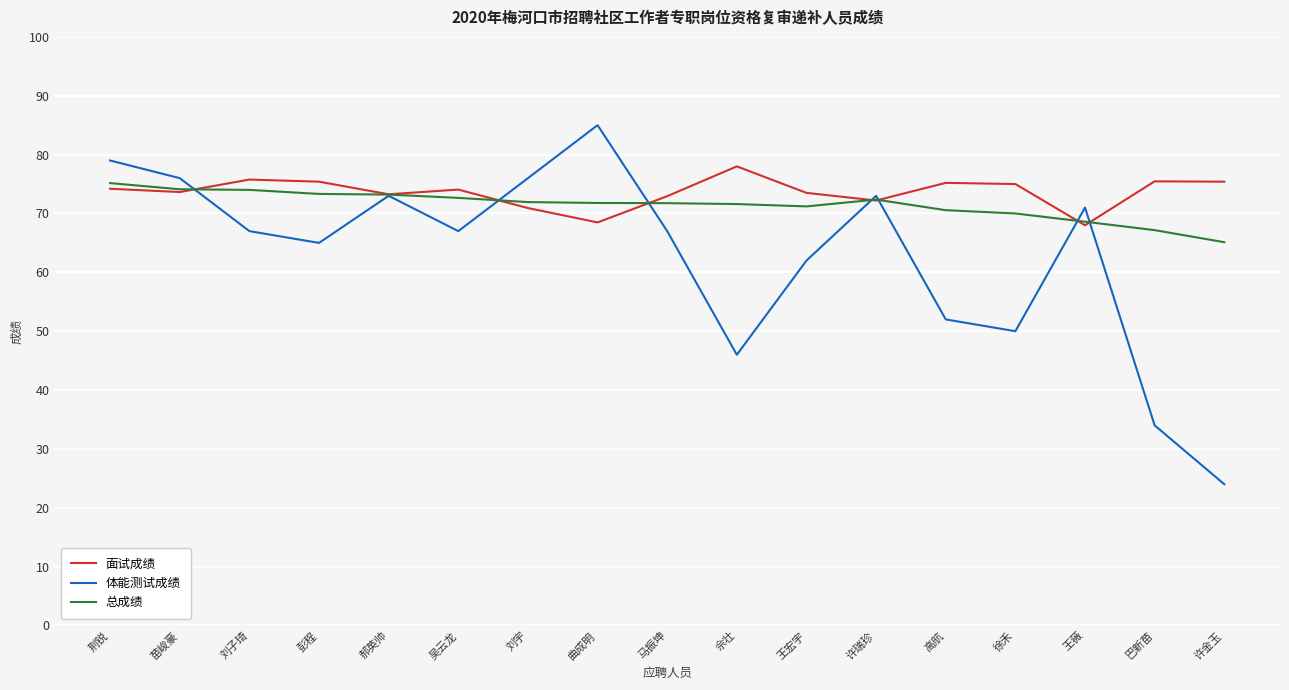

At which label does 总成绩 reach its minimum?

许金玉